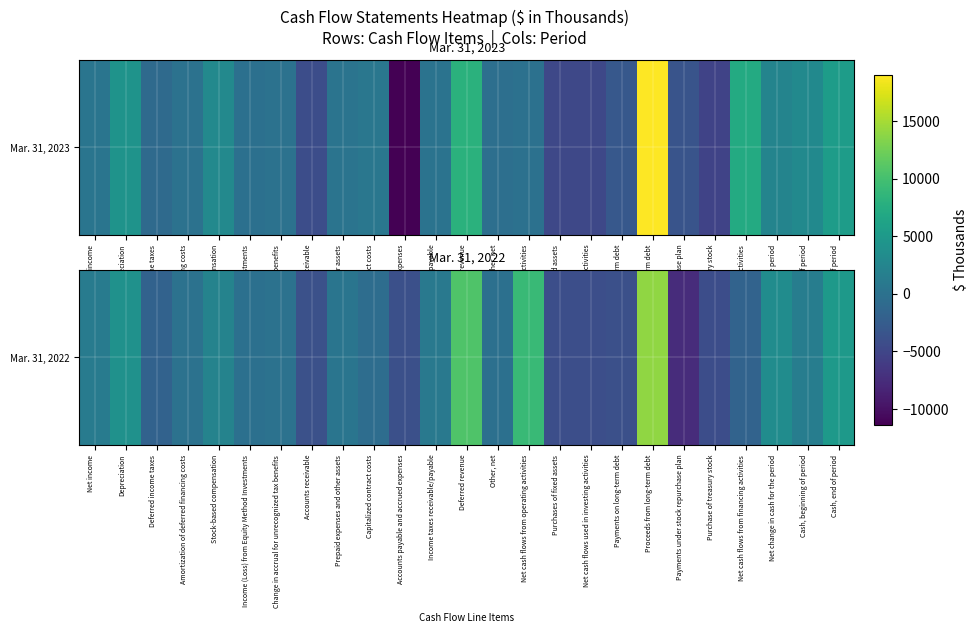

True or false: the data shows 1608 at Income taxes receivable/payable.

False